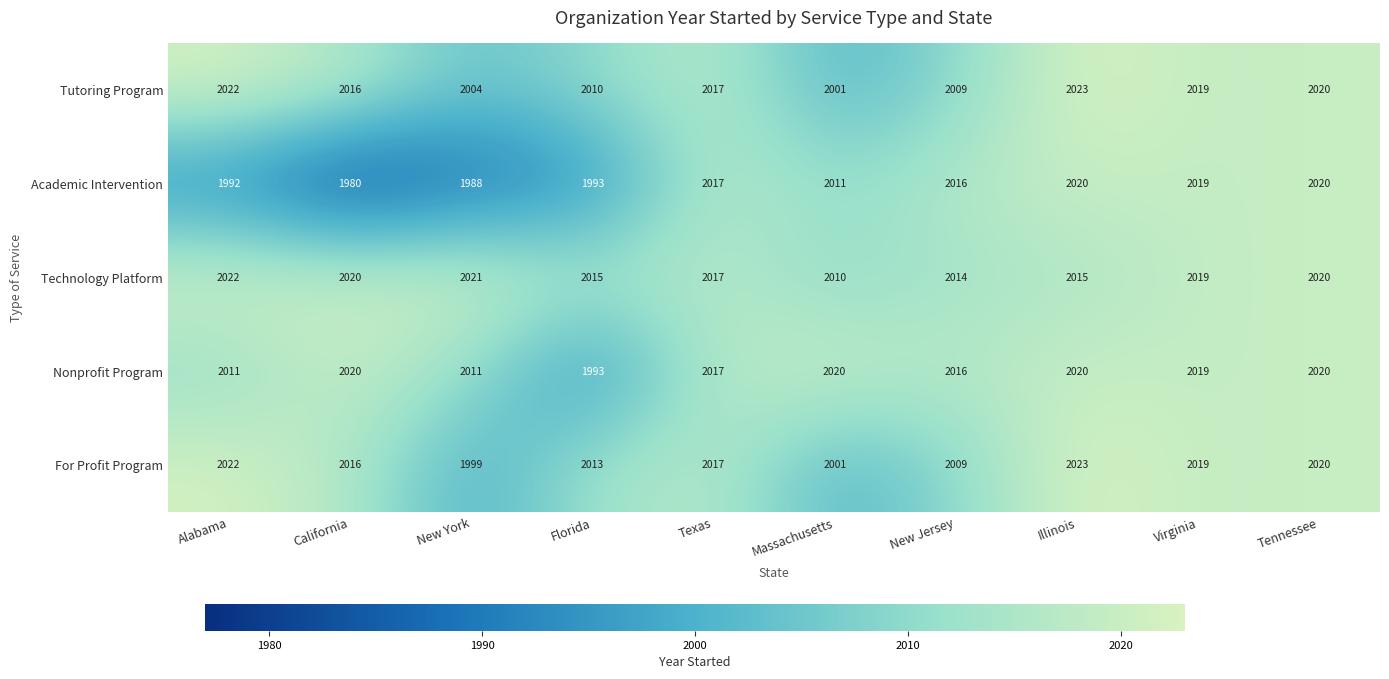

What is the minimum value shown in the chart?

1980